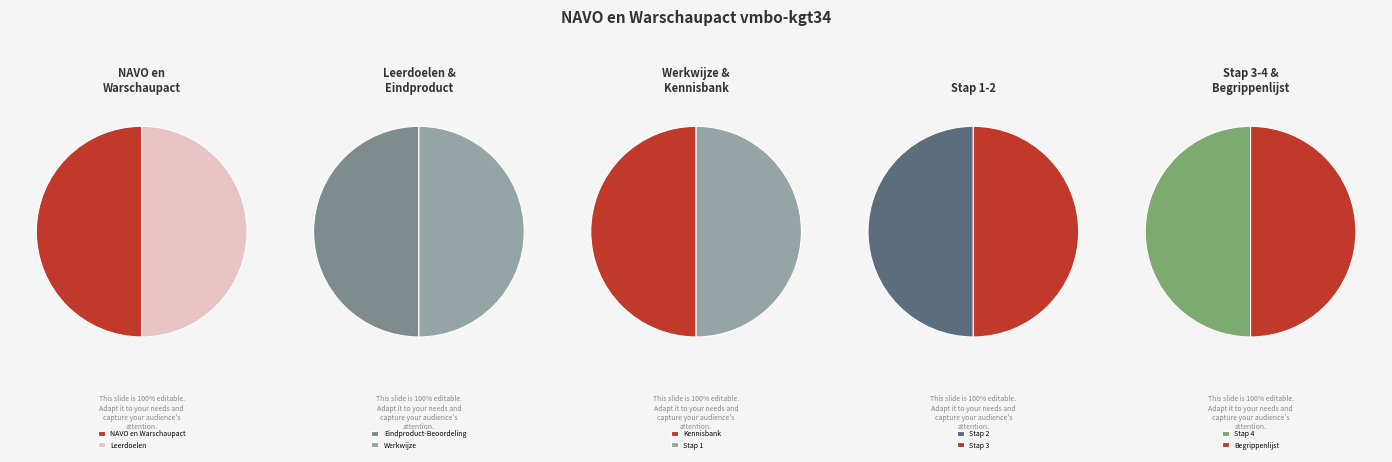

True or false: NAVO en Warschaupact accounts for 10% of the total.

True